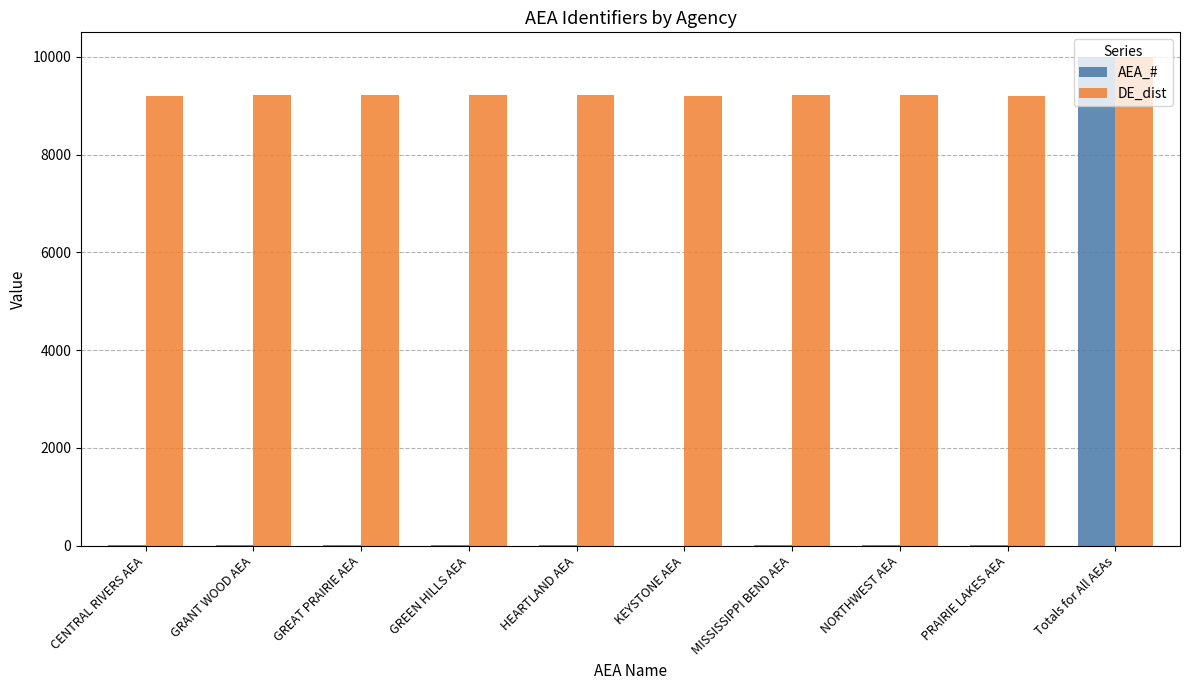

The value of DE_dist at HEARTLAND AEA is 14557. True or false?

False